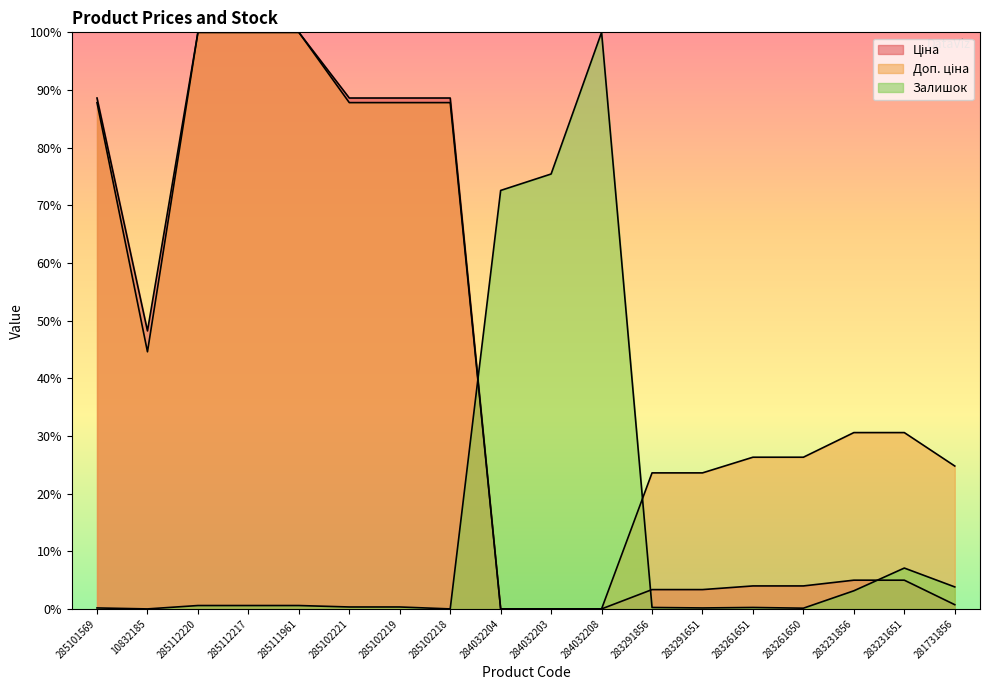

True or false: Доп. ціна has a value of 23.6 at 283291856.

True